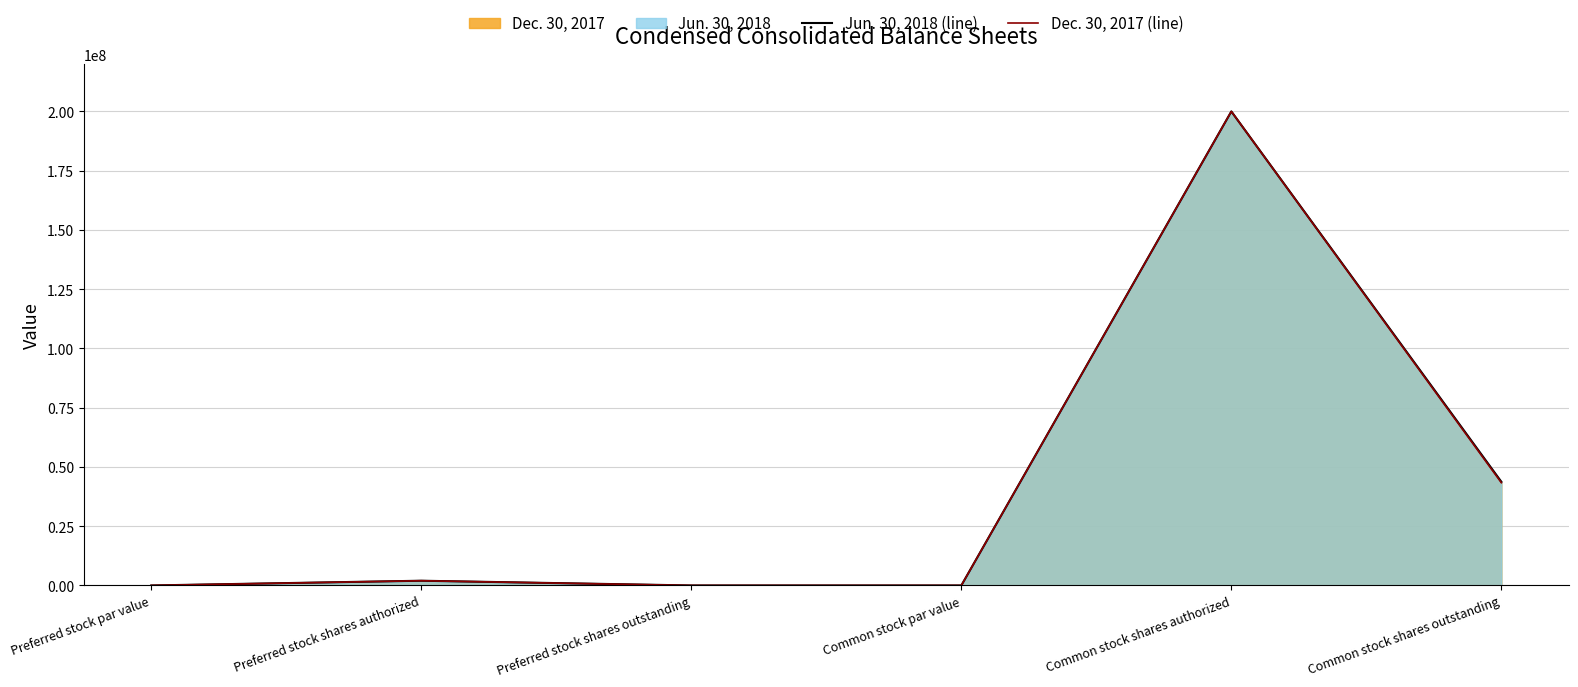

What is the difference between the maximum and minimum values in the Dec. 30, 2017 (line) series?

200000000